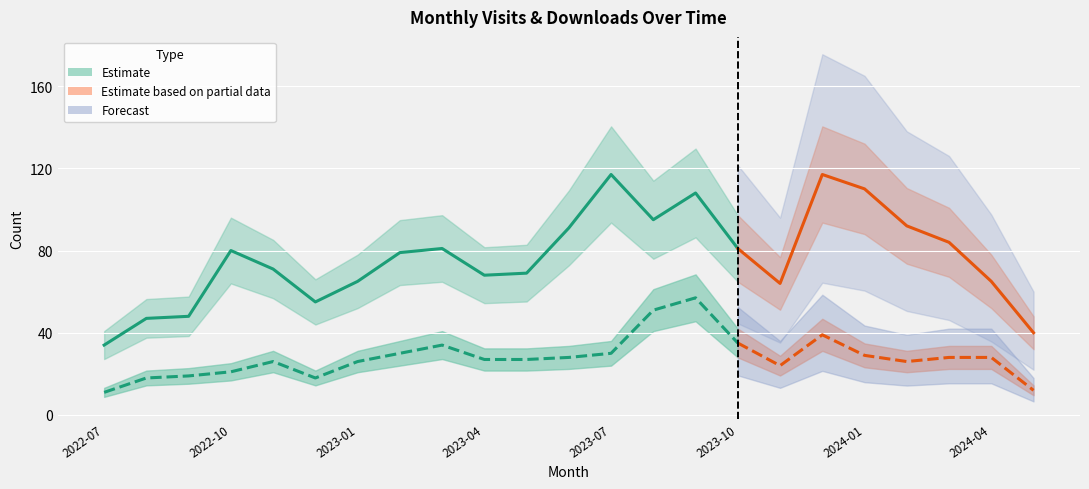

In monthly_visit, how many points are lower than both neighbors (excluding endpoints)?

4